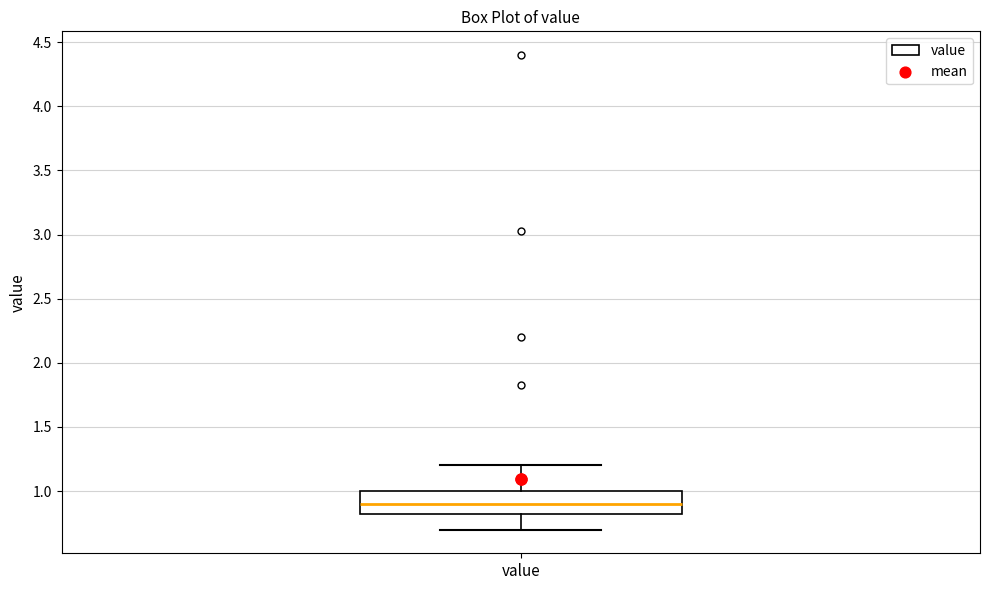

Read this box plot against the y-axis: the position of the median line, the range covered by the box, and the ends of both whiskers. The values are not printed on the chart, so give them approximately, as read against the axis.

median 0.9, box 0.8 to 1.0, whiskers 0.7 to 1.2